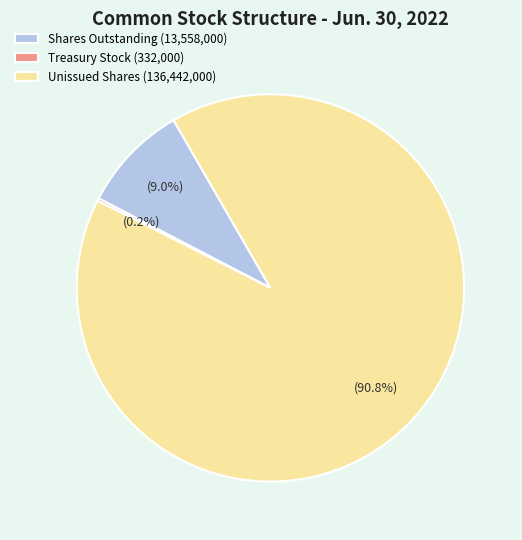

Is there any slice that represents more than half of the pie?

Yes